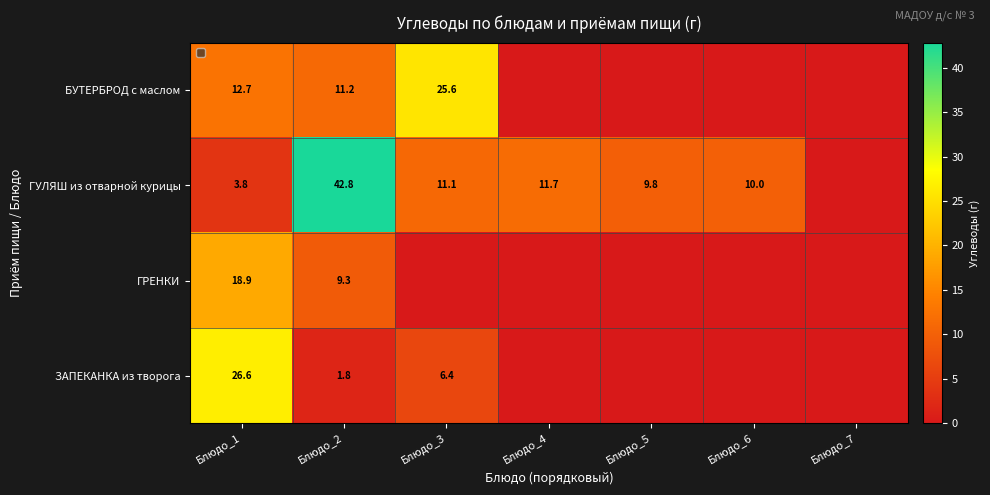

What is the difference between the highest and lowest values at Блюдо_6?

10.0